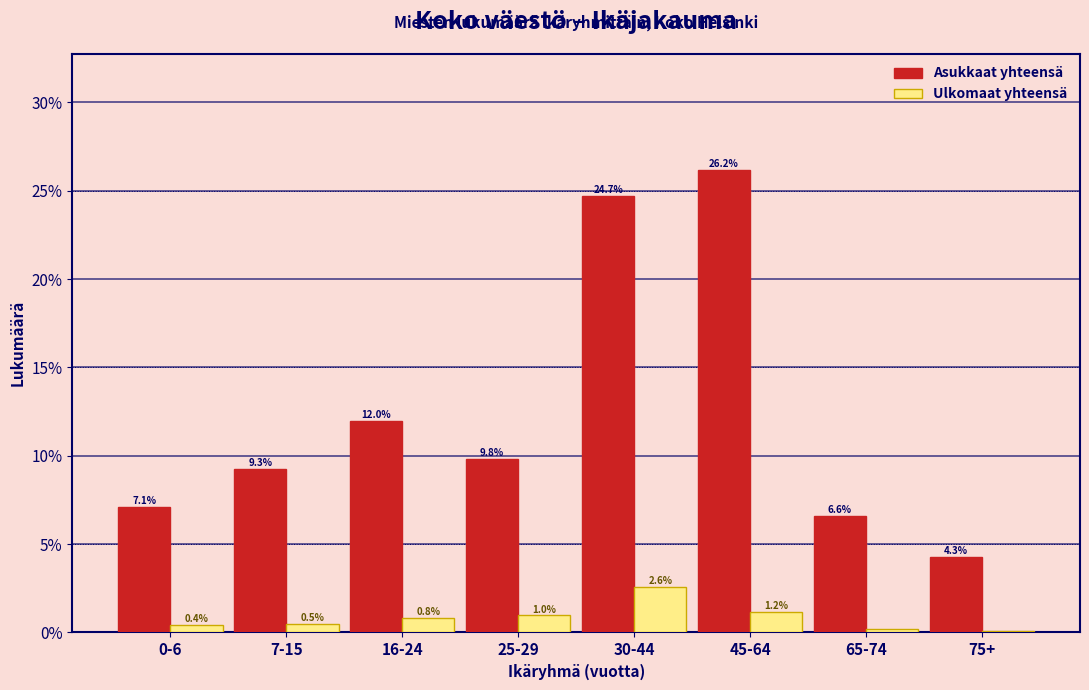

What is the sum of the Ulkomaat yhteensä values at 16-24 and 65-74?

1.0